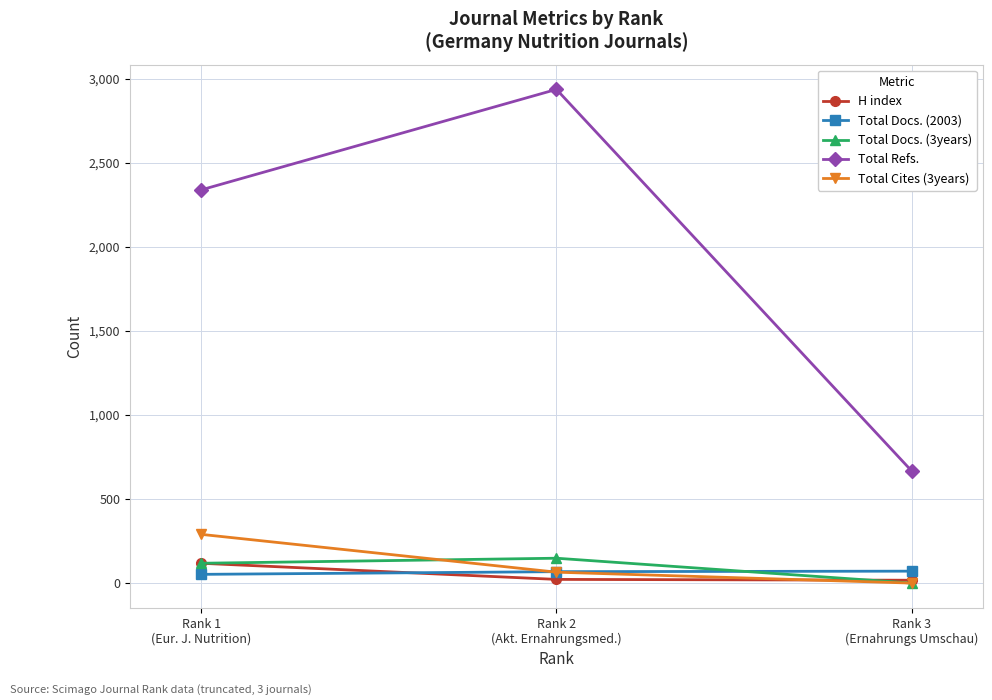

What is the label of the 2nd point from the right?

Rank 2
(Akt. Ernahrungsmed.)